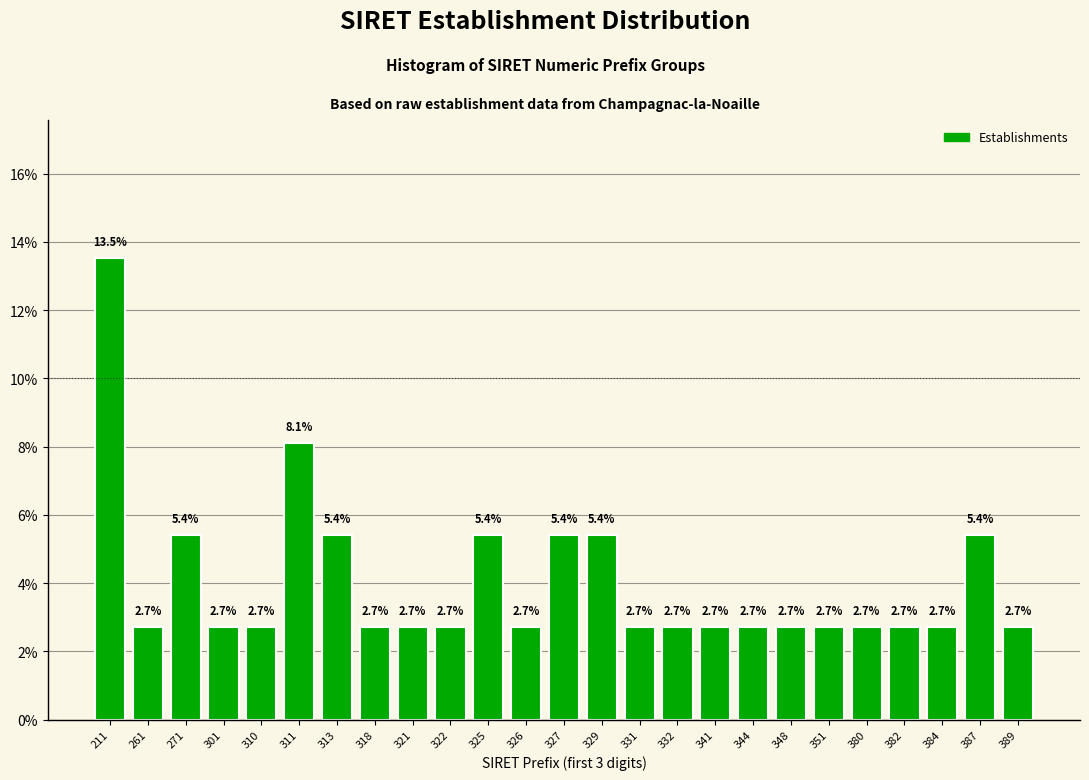

Reading right to left, what are all the values shown in this chart?

389=2.7	387=5.4	384=2.7	382=2.7	380=2.7	351=2.7	348=2.7	344=2.7	341=2.7	332=2.7	331=2.7	329=5.4	327=5.4	326=2.7	325=5.4	322=2.7	321=2.7	318=2.7	313=5.4	311=8.1	310=2.7	301=2.7	271=5.4	261=2.7	211=13.5